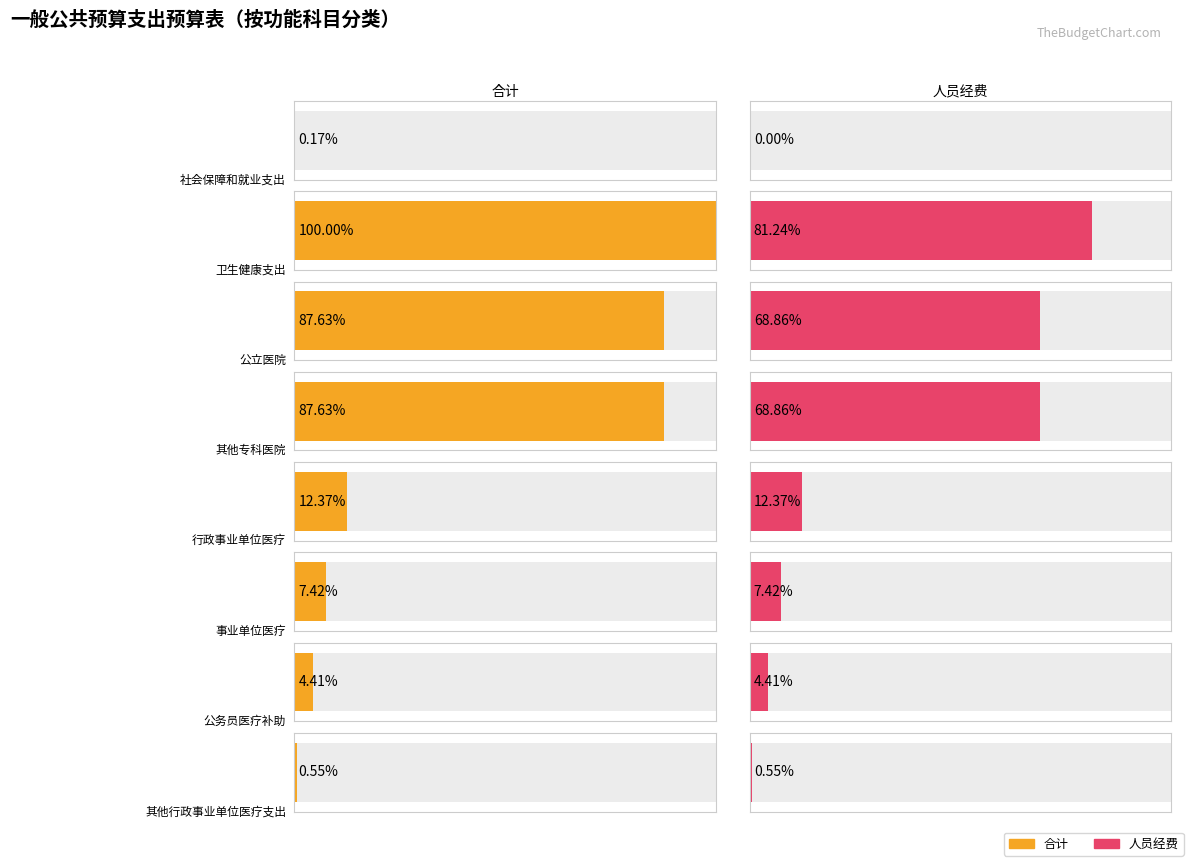

Which series changed the most between 卫生健康支出 and 公务员医疗补助?

合计